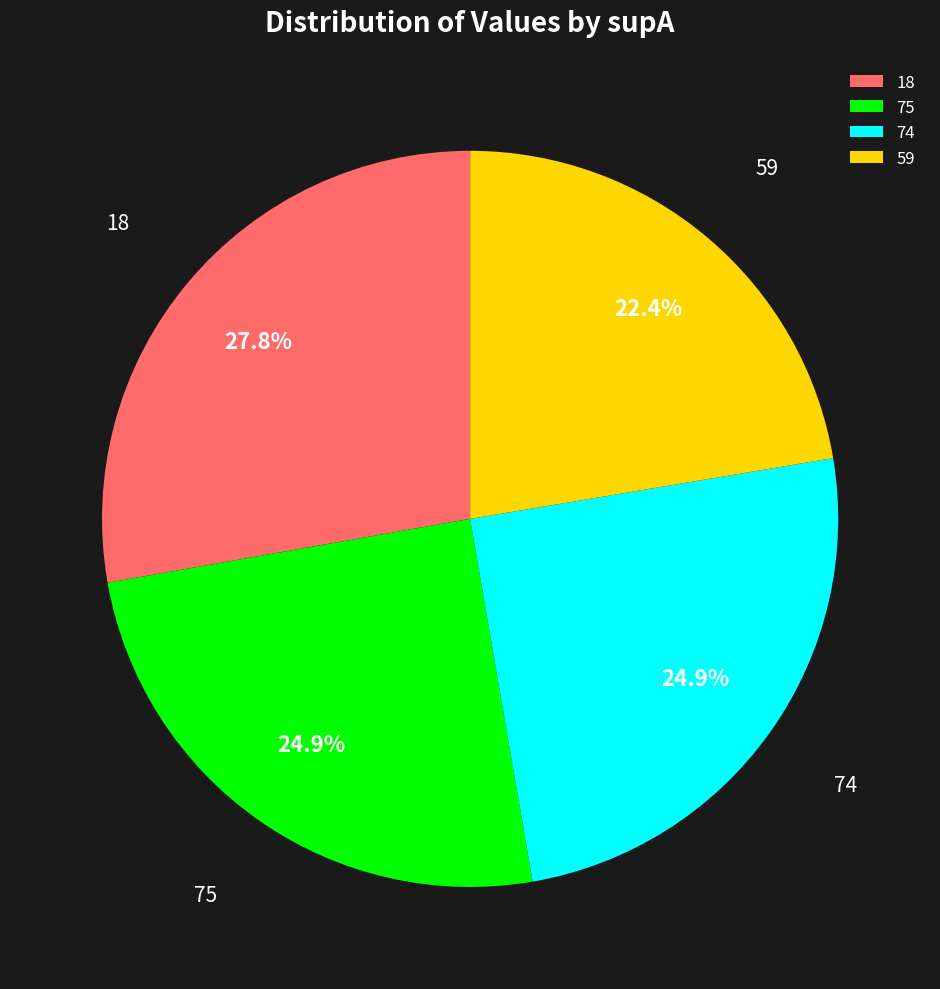

To the nearest percent, what portion does 59 represent?

22%